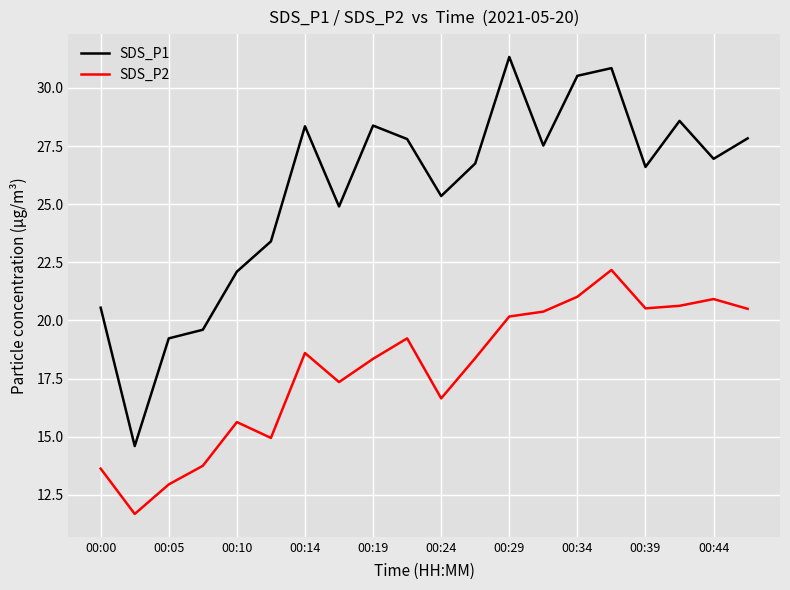

Which series has the widest spread of values?

SDS_P1